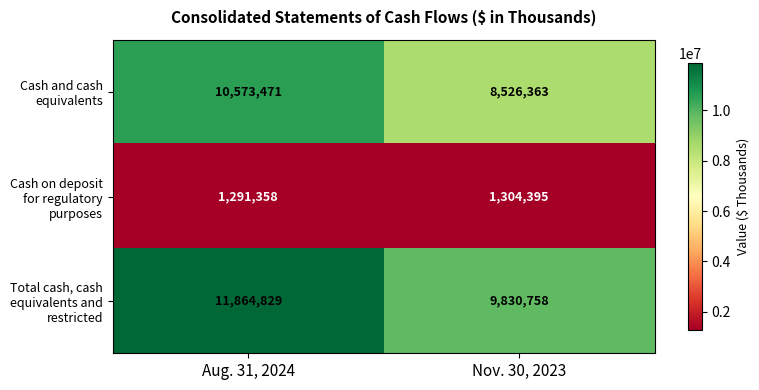

What is the total value across all series at Aug. 31, 2024?

23729658